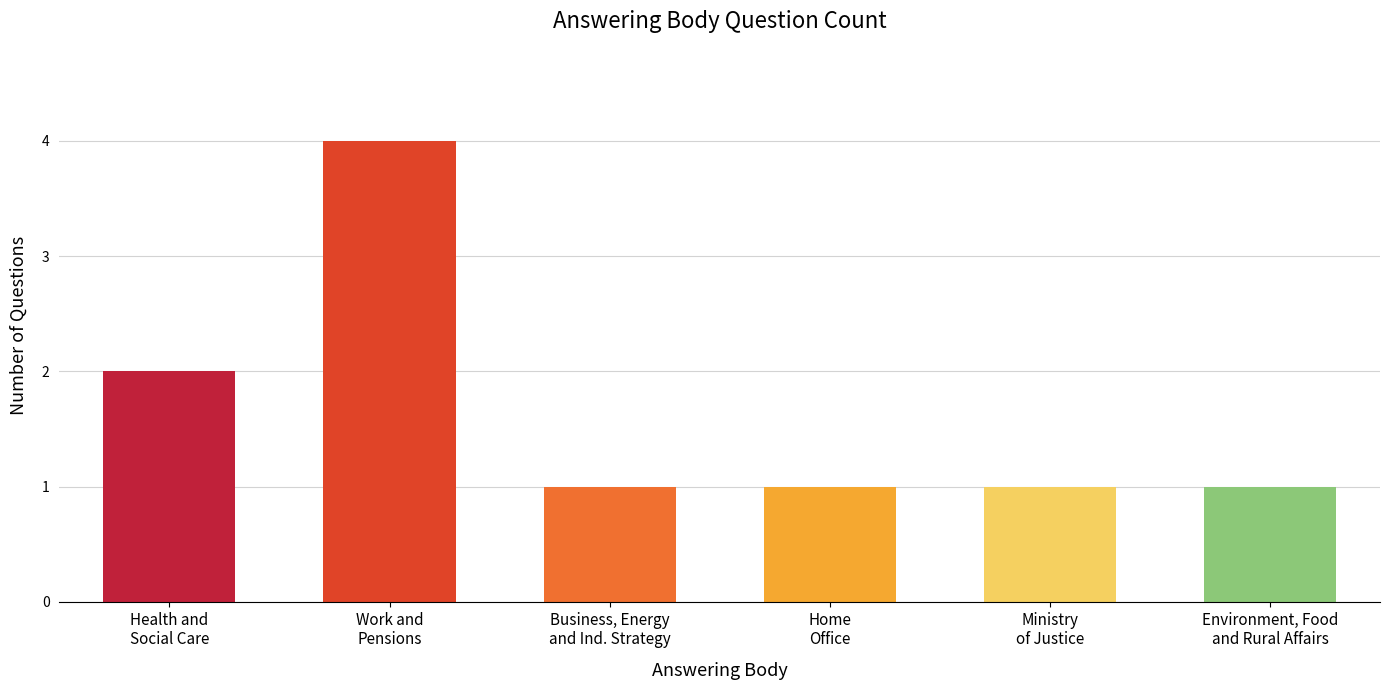

At which label is the value closest to 2?

Health and
Social Care